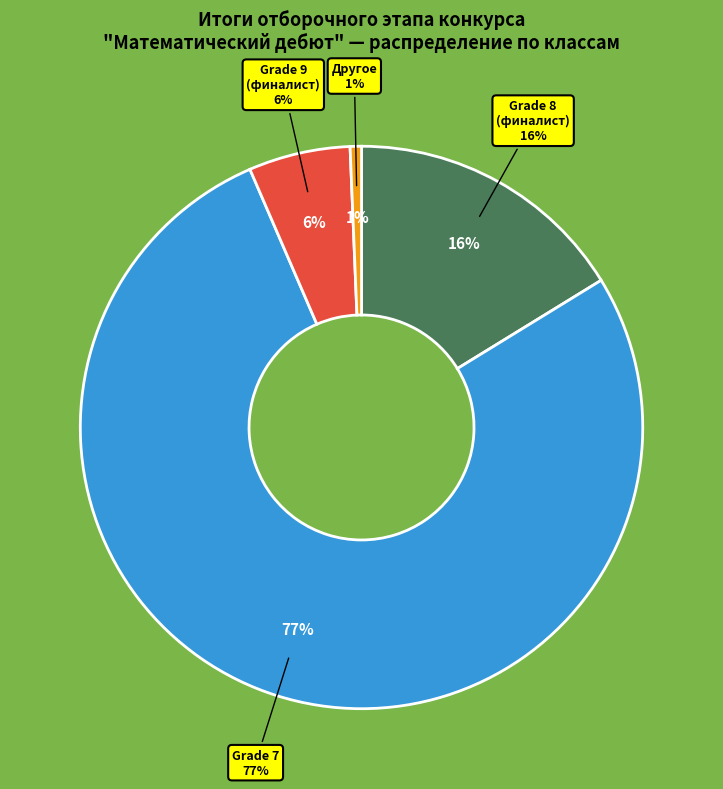

To the nearest percent, what is the average slice percentage?

25%